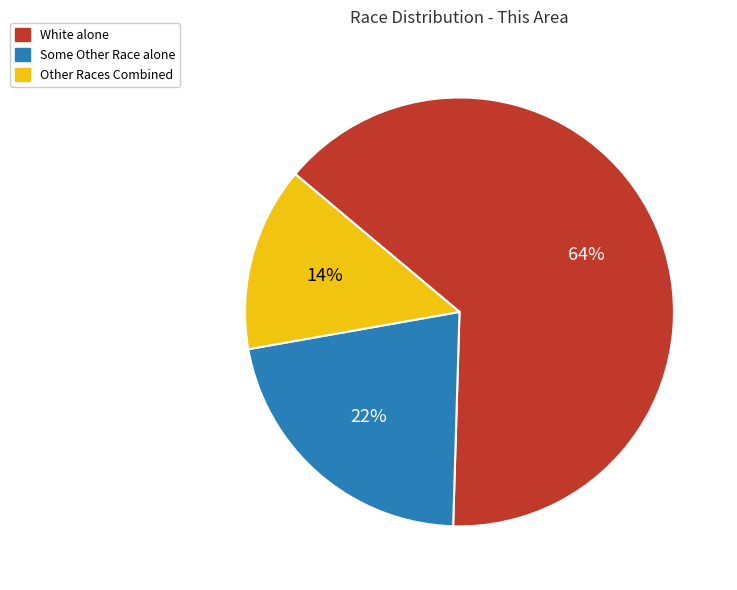

To the nearest percent, what is the average slice percentage?

33%